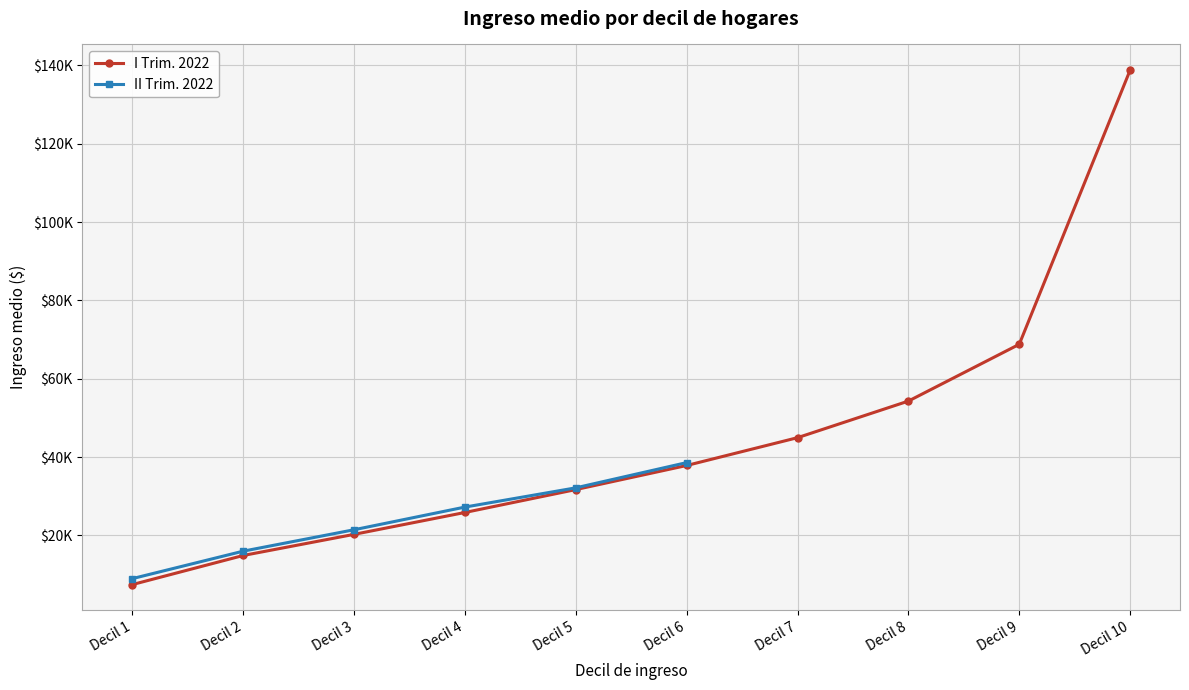

True or false: II Trim. 2022 has a value of 12034.5 at Decil 4.

False